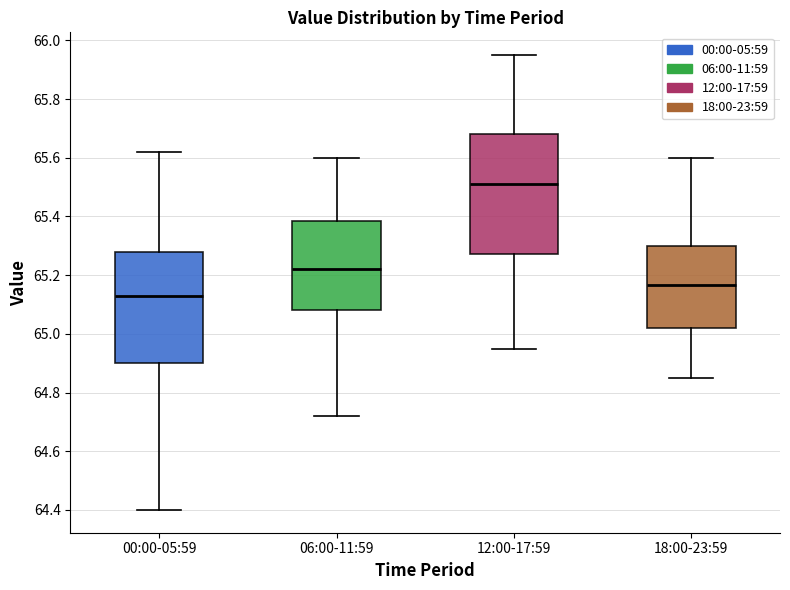

Where is the lower edge of the box for 18:00-23:59 on the y-axis? The values are not printed on the chart, so give them approximately, as read against the axis.

65.02